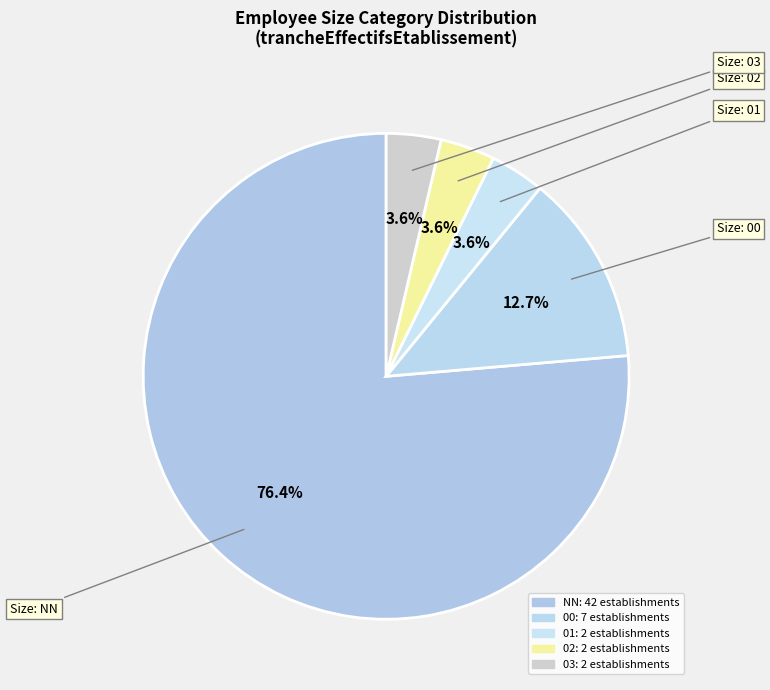

Is it true that 01 is 4% of the pie?

True